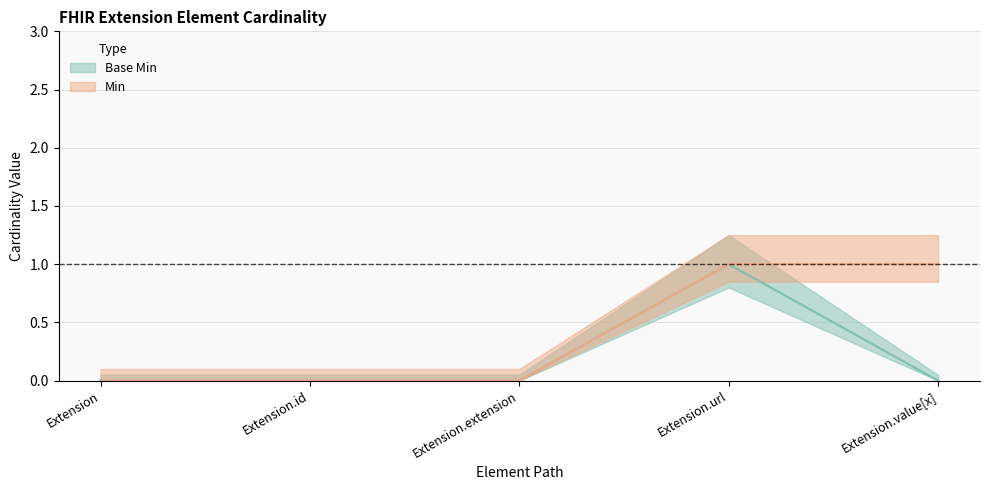

Between Extension.extension and Extension.url, which is larger?

Extension.url